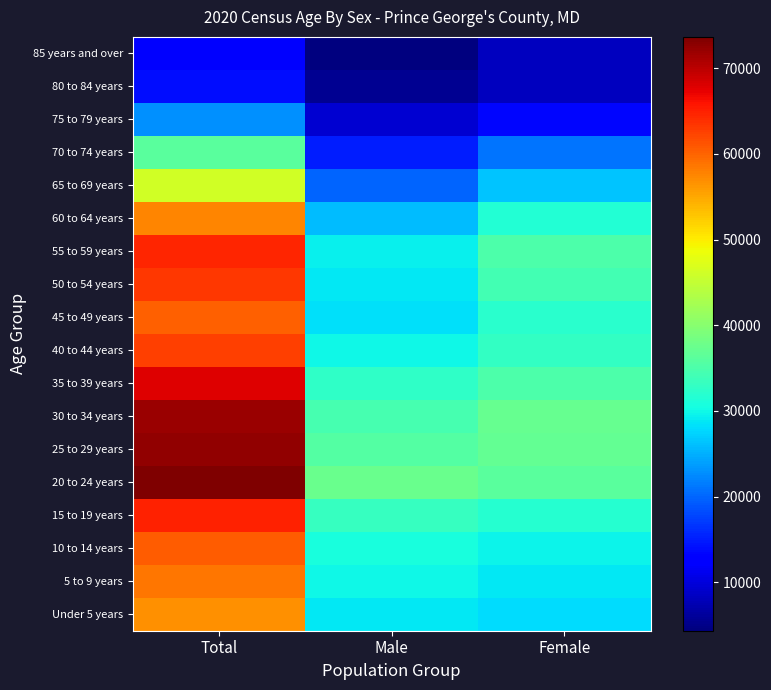

Reading right to left, list all the values displayed in this chart.

Under 5 years: Female=27975	Male=28807	Total=56782
5 to 9 years: Female=28912	Male=29846	Total=58758
10 to 14 years: Female=29669	Male=30846	Total=60515
15 to 19 years: Female=31827	Male=33120	Total=64947
20 to 24 years: Female=36061	Male=37590	Total=73651
25 to 29 years: Female=36889	Male=35507	Total=72396
30 to 34 years: Female=37343	Male=34663	Total=72006
35 to 39 years: Female=35195	Male=32694	Total=67889
40 to 44 years: Female=32846	Male=29846	Total=62692
45 to 49 years: Female=31999	Male=28207	Total=60206
50 to 54 years: Female=34141	Male=28971	Total=63112
55 to 59 years: Female=35197	Male=29337	Total=64534
60 to 64 years: Female=31677	Male=25987	Total=57664
65 to 69 years: Female=26417	Male=19863	Total=46280
70 to 74 years: Female=20883	Male=15161	Total=36044
75 to 79 years: Female=13463	Male=9457	Total=22920
80 to 84 years: Female=8394	Male=5668	Total=14062
85 years and over: Female=8392	Male=4351	Total=12743